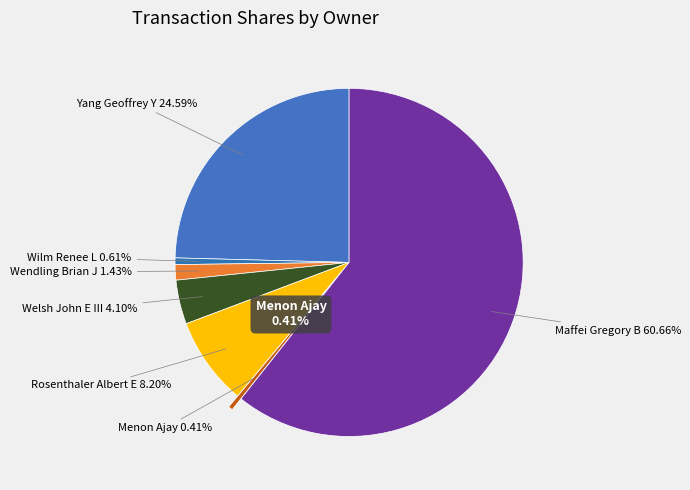

To the nearest percent, what is the average slice percentage?

14%